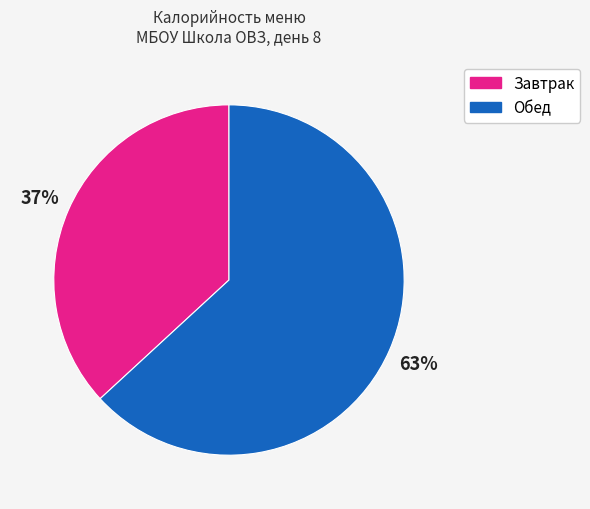

Is there any slice that represents more than half of the pie?

Yes